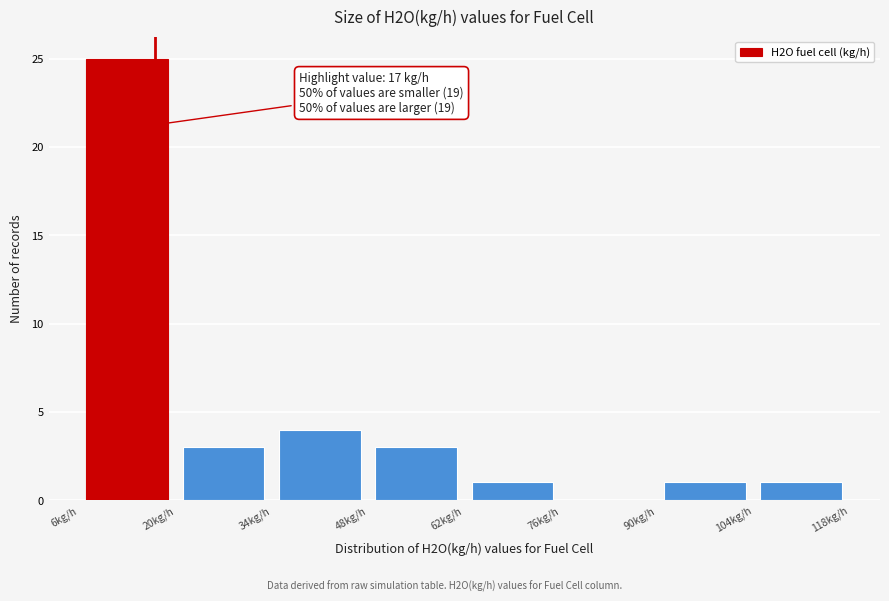

Over which range of the x-axis is the bar tallest?

6 to 20